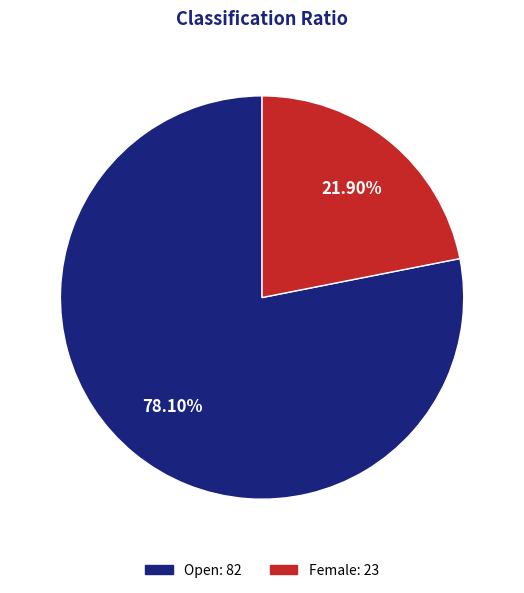

Does Open represent more than half of the total?

Yes